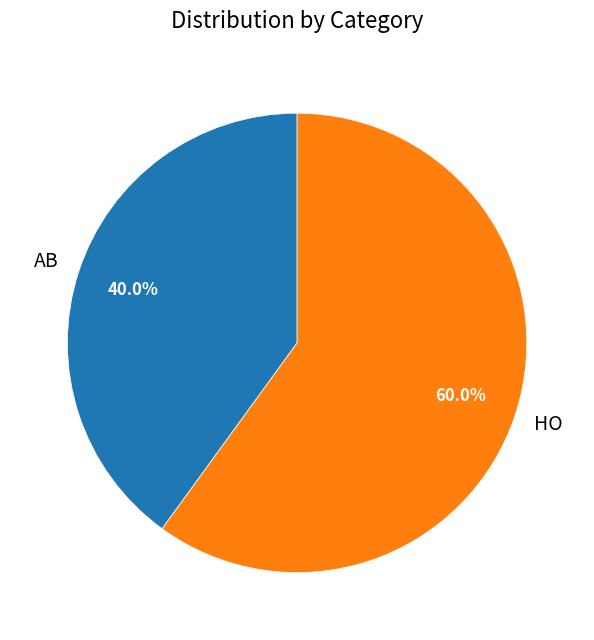

Is there any slice that represents more than half of the pie?

Yes